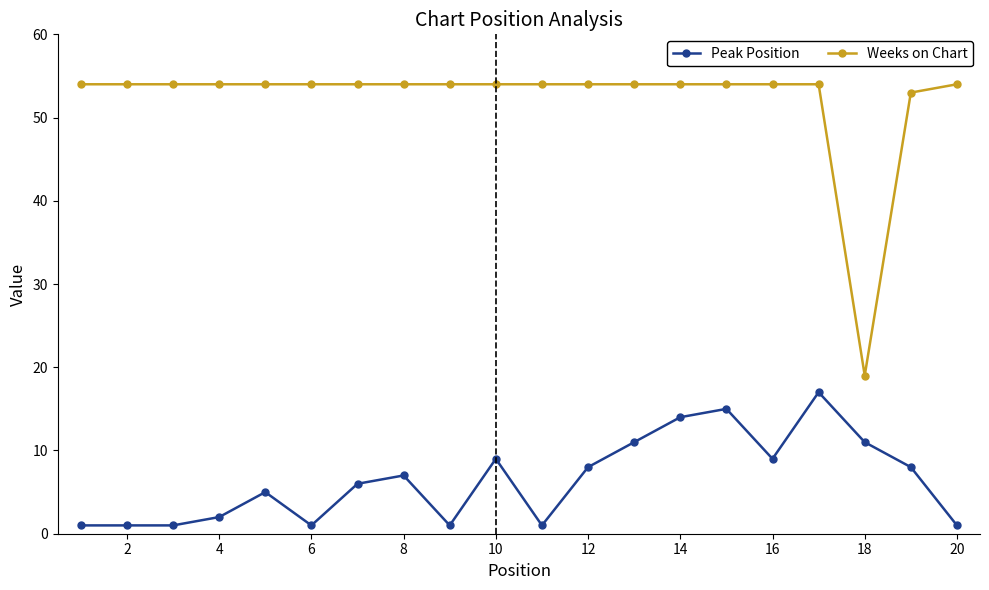

Reading left to right, list all the values displayed in this chart.

Peak Position: 1	1	1	2	5	1	6	7	1	9	1	8	11	14	15	9	17	11	8	1
Weeks on Chart: 54	54	54	54	54	54	54	54	54	54	54	54	54	54	54	54	54	19	53	54